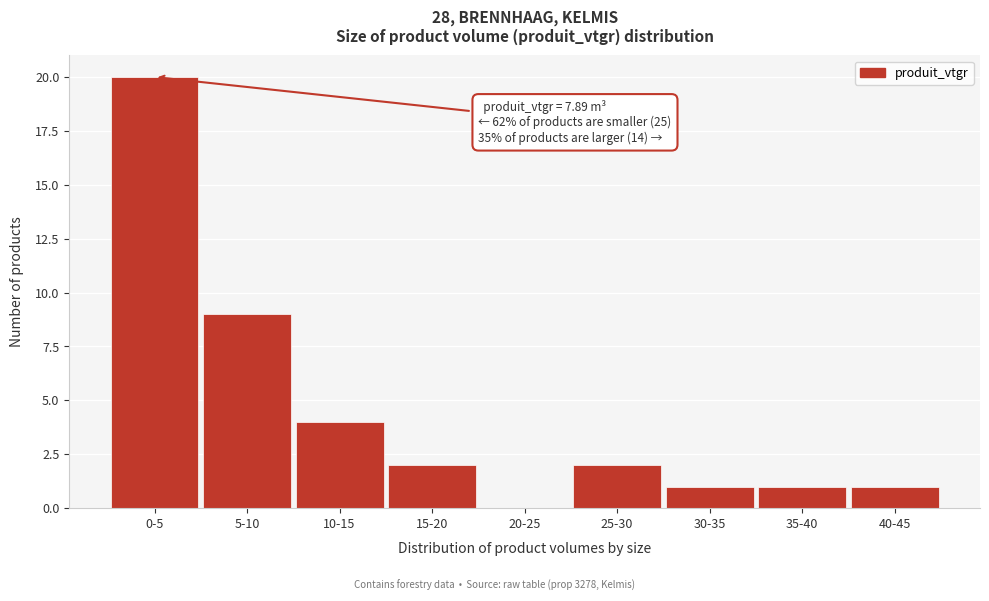

Reading right to left, what are all the values shown in this chart?

40-45=1	35-40=1	30-35=1	25-30=2	20-25=0	15-20=2	10-15=4	5-10=9	0-5=20